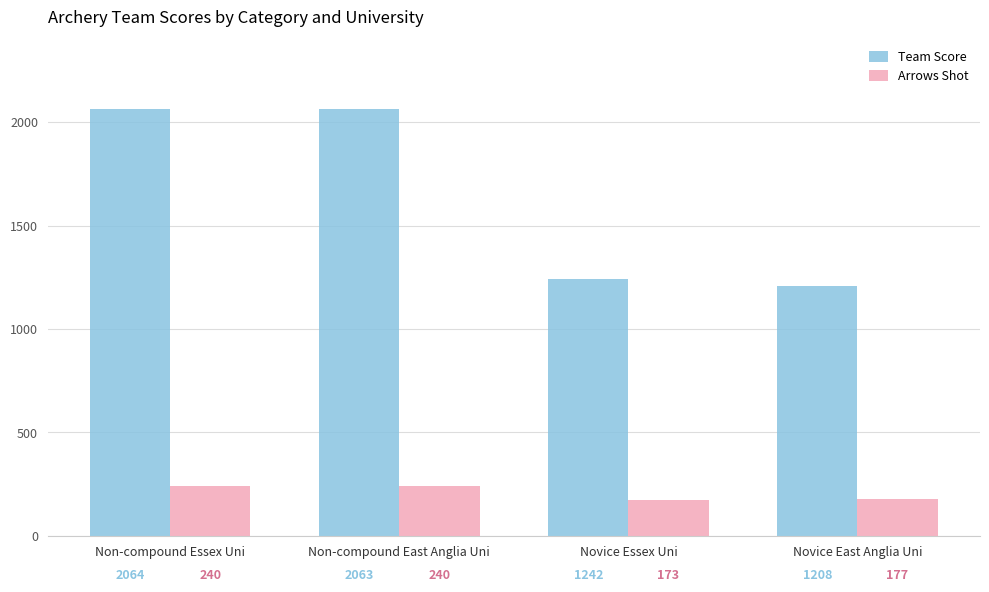

At Novice Essex Uni, list the series in order from largest to smallest.

Team Score, Arrows Shot